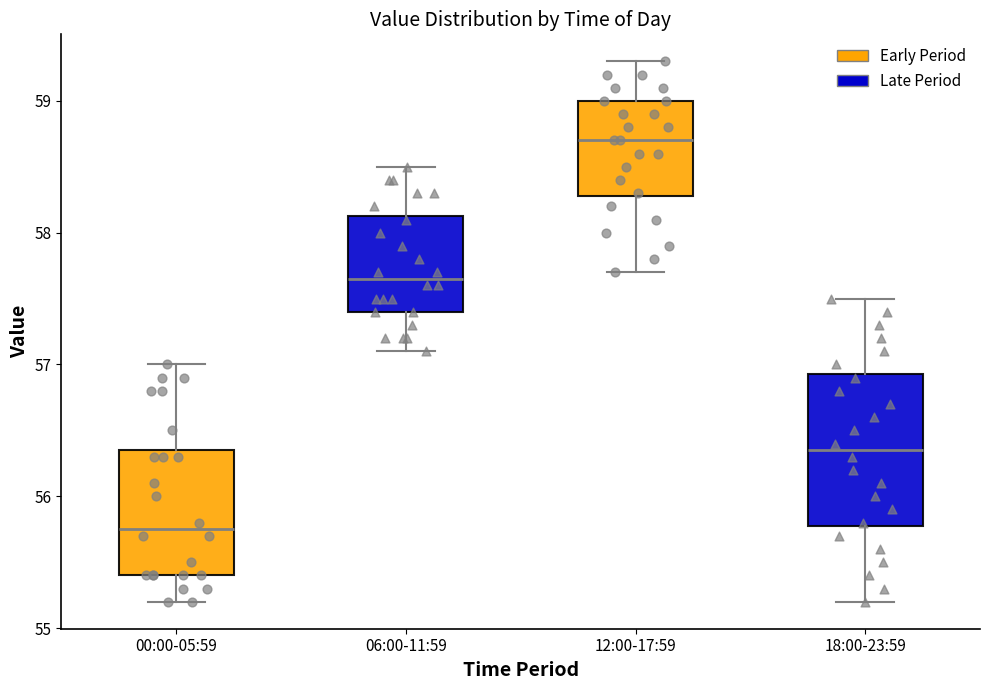

Reading left to right, transcribe this box plot: for each box, give where its median line is, the range the box spans, and where its two whiskers end, as read against the y-axis. The values are not printed on the chart, so give them approximately, as read against the axis.

00:00-05:59: median 55.8, box 55.4 to 56.4, whiskers 55.2 to 57.0
06:00-11:59: median 57.7, box 57.4 to 58.1, whiskers 57.1 to 58.5
12:00-17:59: median 58.7, box 58.3 to 59.0, whiskers 57.7 to 59.3
18:00-23:59: median 56.4, box 55.8 to 56.9, whiskers 55.2 to 57.5